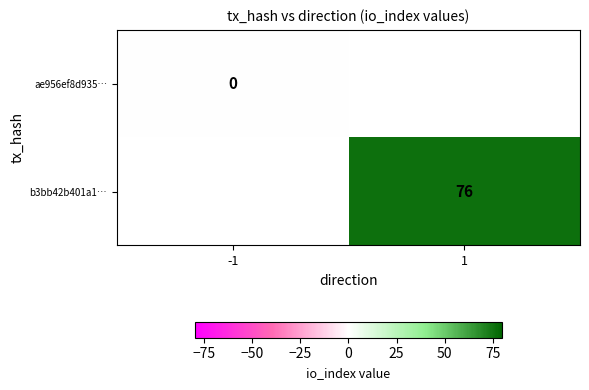

At how many categories does at least one series exceed 20?

1